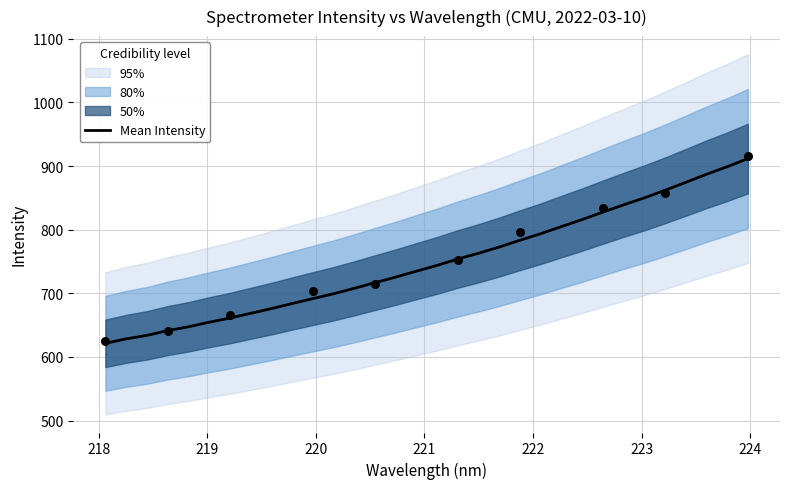

What is the highest value of the Mean Intensity series?

911.8